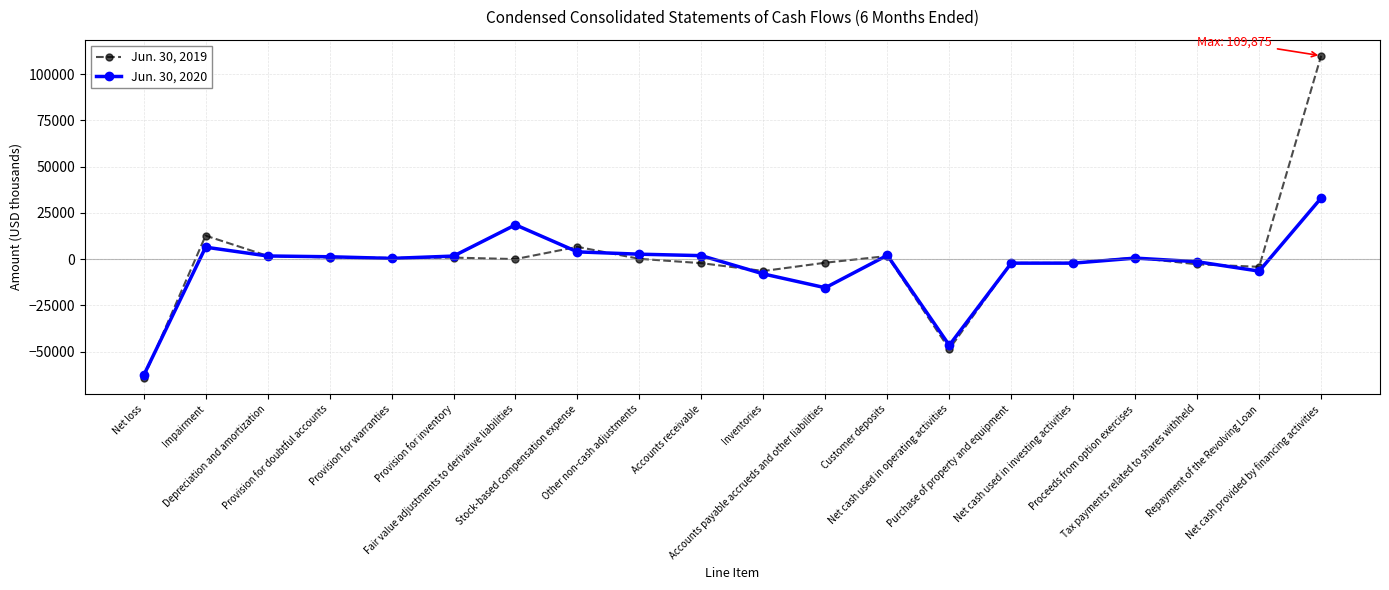

What is the label of the 15th point from the right?

Provision for inventory